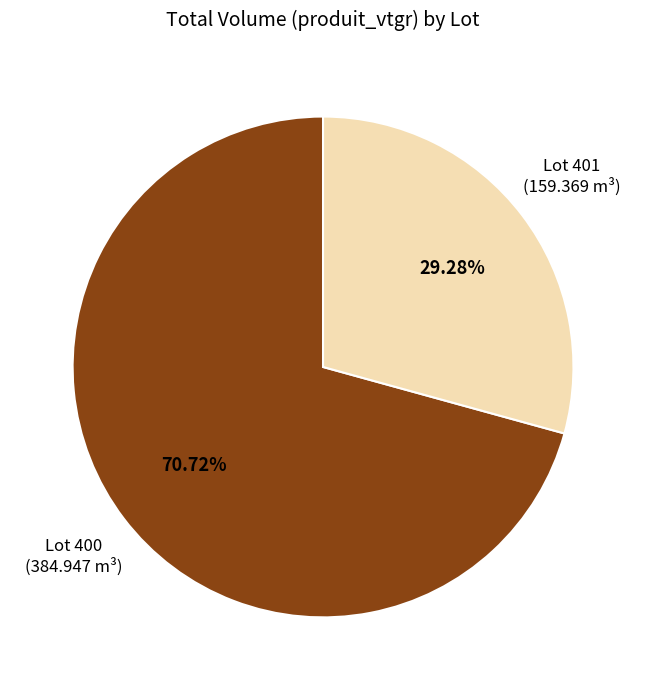

Rank the categories by value from lowest to highest.

Lot 401, Lot 400